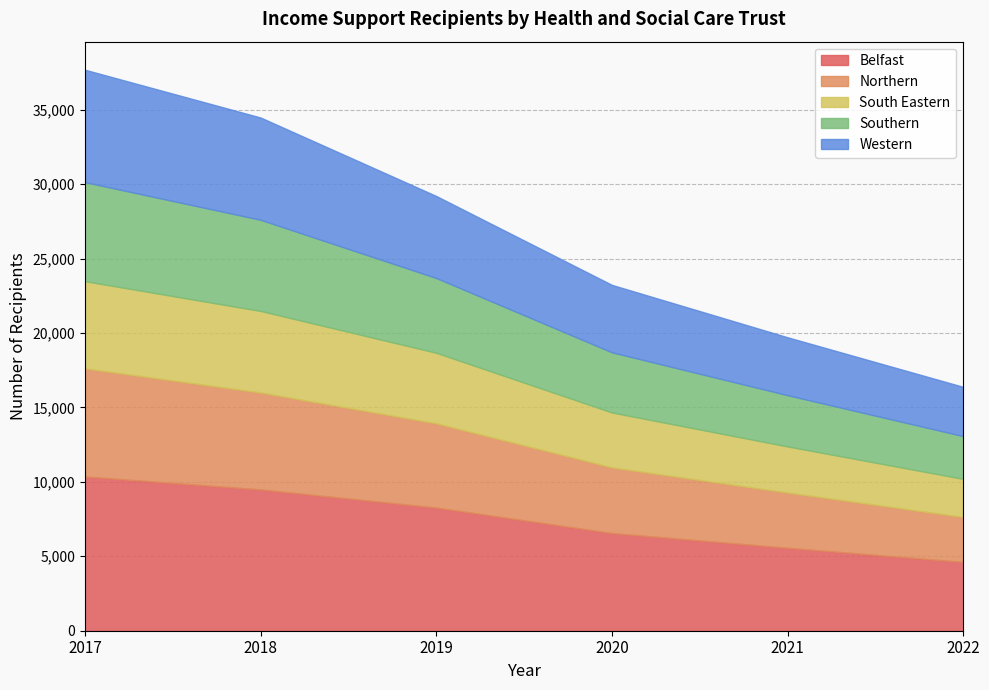

Does the chart have visible grid lines?

Yes